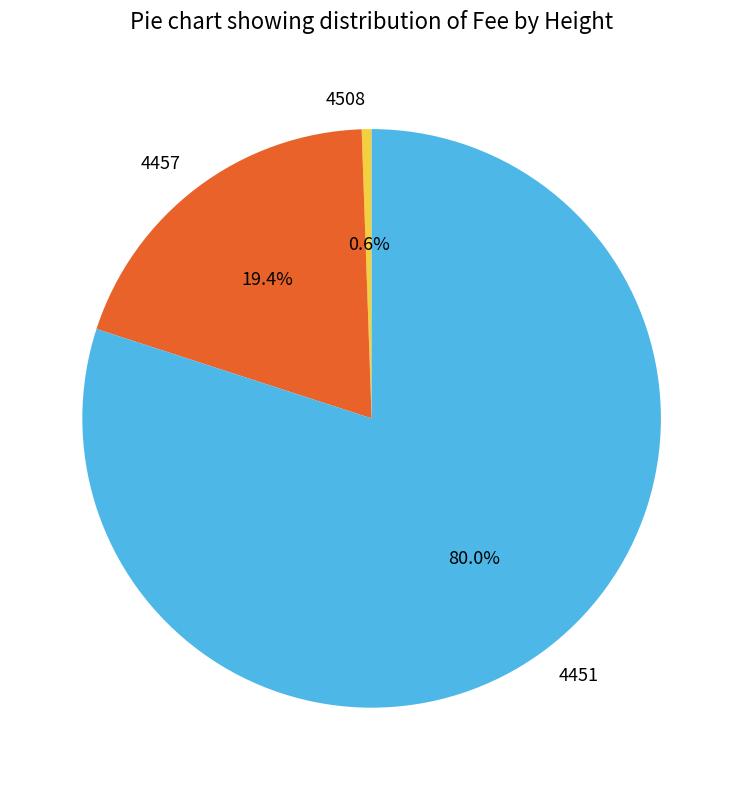

To the nearest percent, what is the average slice percentage?

33%